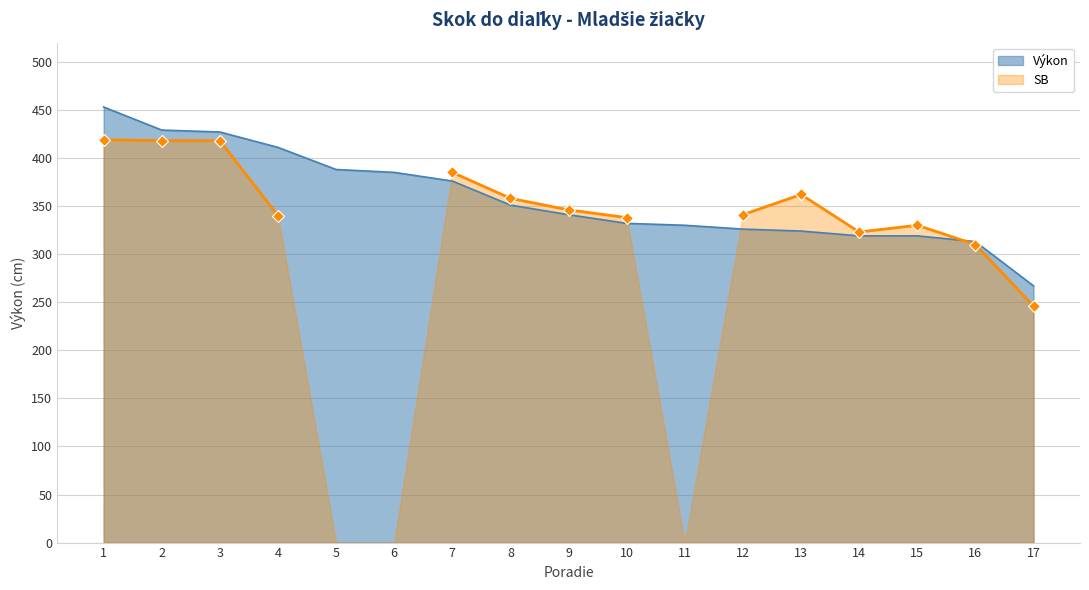

What is the maximum value shown in the chart?

453